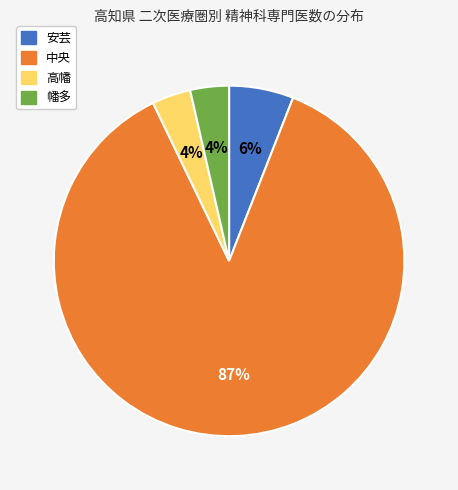

Do 中央 and 安芸 together represent more than half of the pie?

Yes